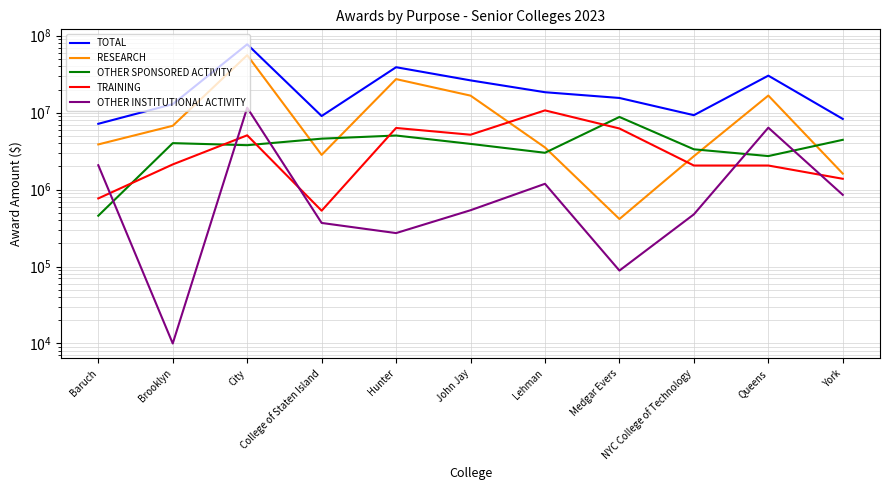

Rank the categories by OTHER INSTITUTIONAL ACTIVITY value from lowest to highest.

Brooklyn, Medgar Evers, Hunter, College of Staten Island, NYC College of Technology, John Jay, York, Lehman, Baruch, Queens, City